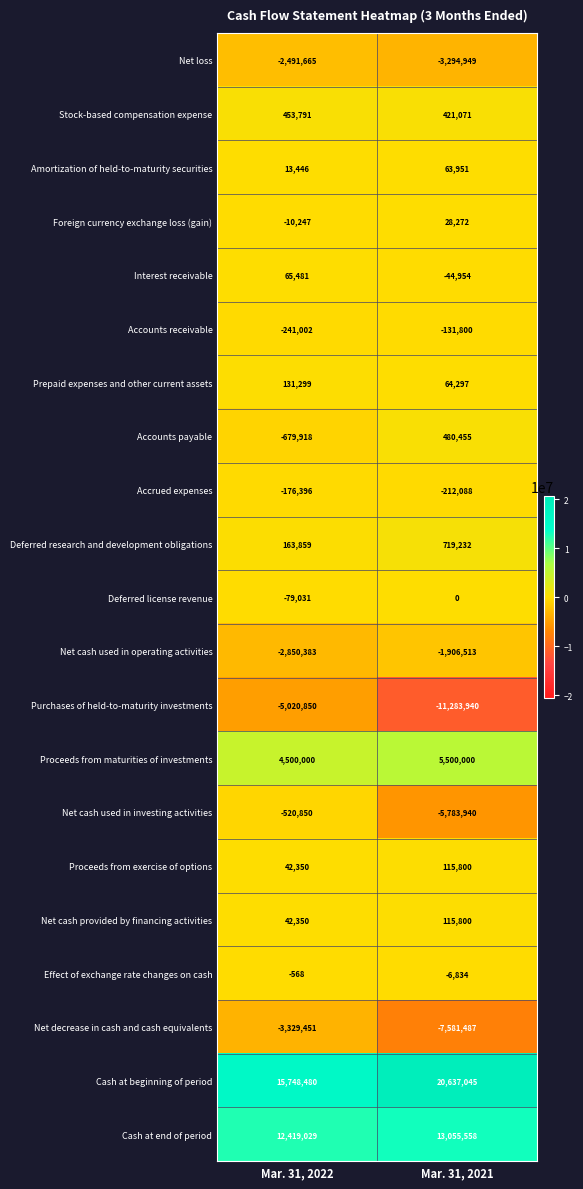

Count the number of categories in the chart.

2